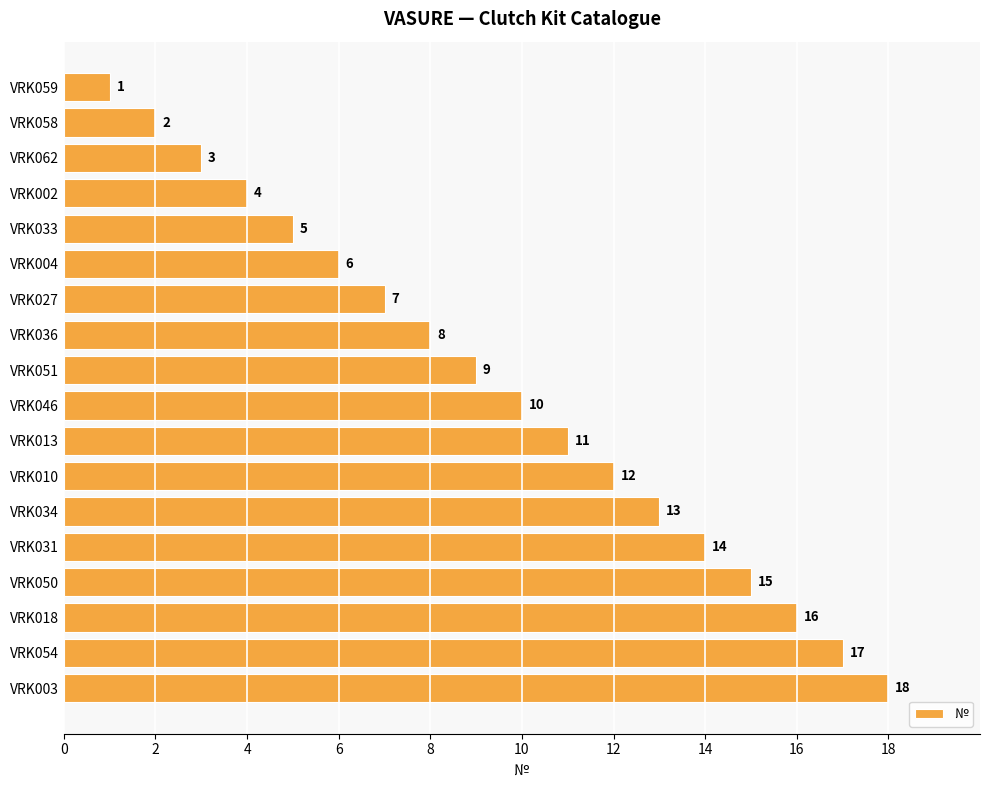

Count the number of categories in the chart.

18